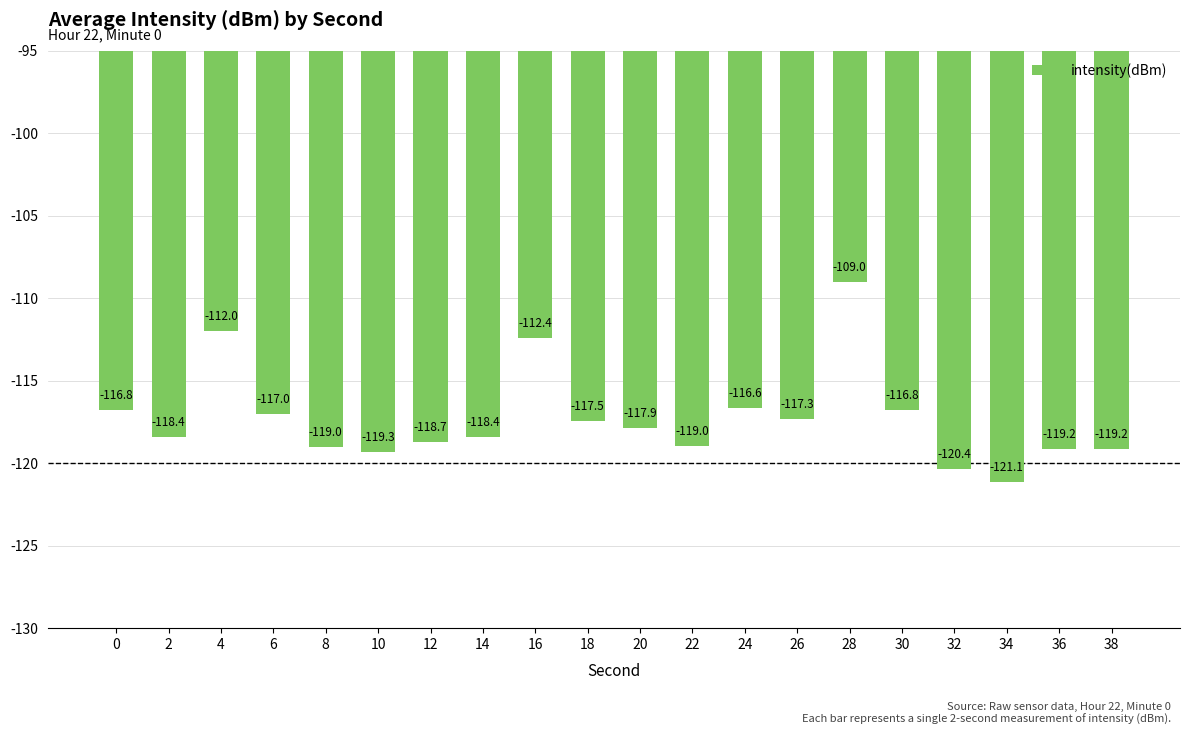

What is the difference between the values at 38 and 18?

1.7